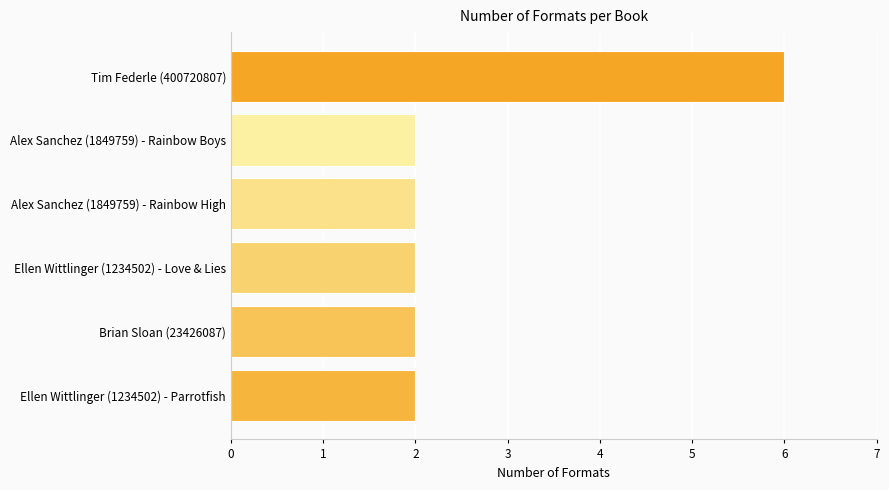

Reading bottom to top, extract all data points from this chart.

2	2	2	2	2	6